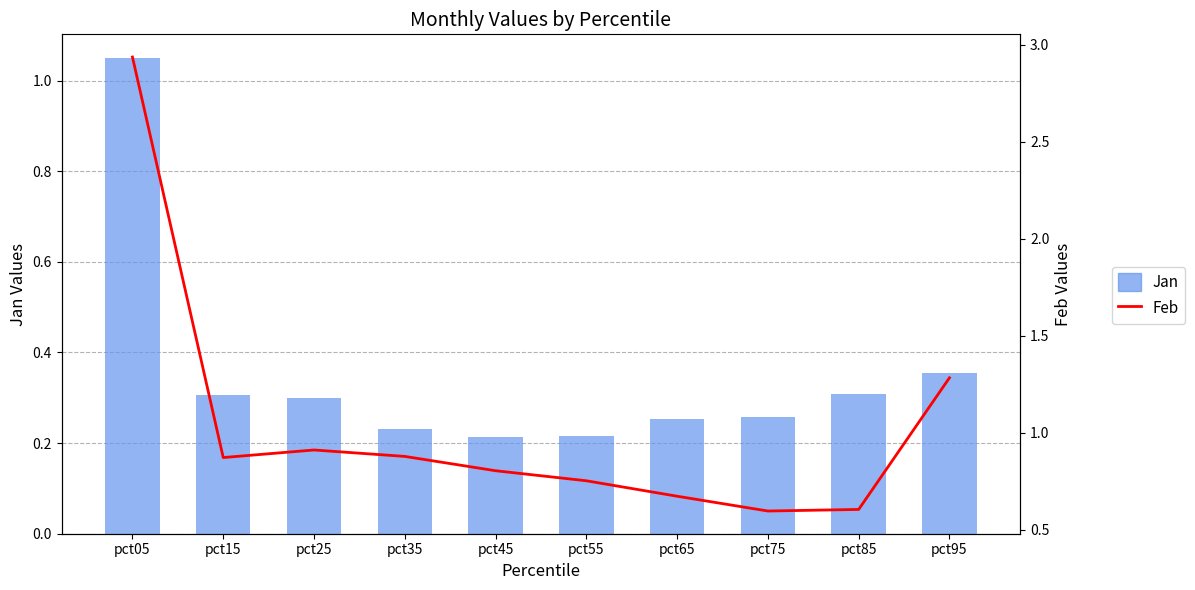

Rank the categories by Feb value from highest to lowest.

pct05, pct95, pct25, pct35, pct15, pct45, pct55, pct65, pct85, pct75